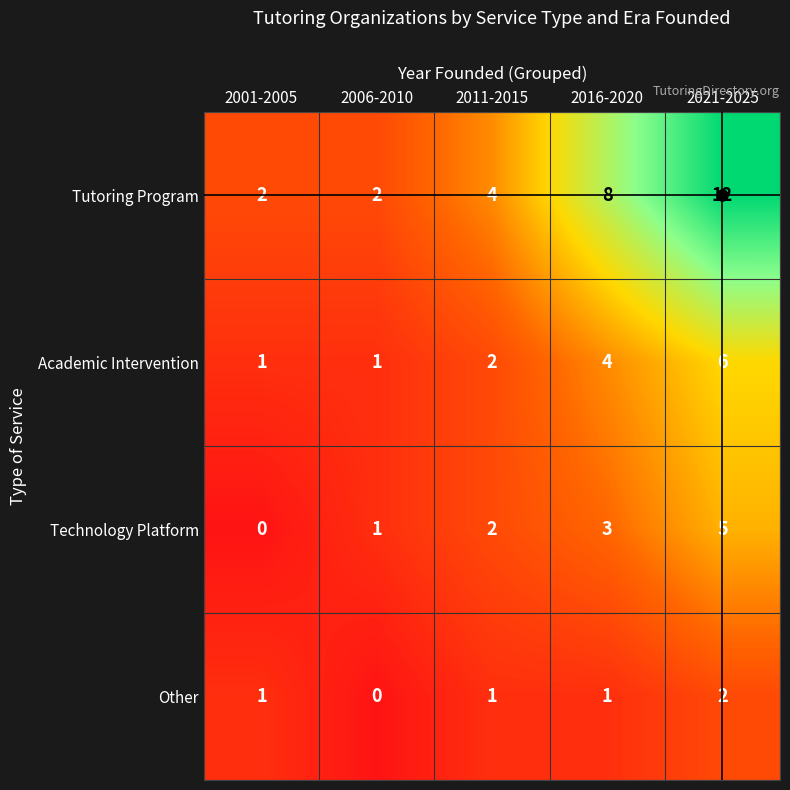

Count the number of categories in the chart.

5